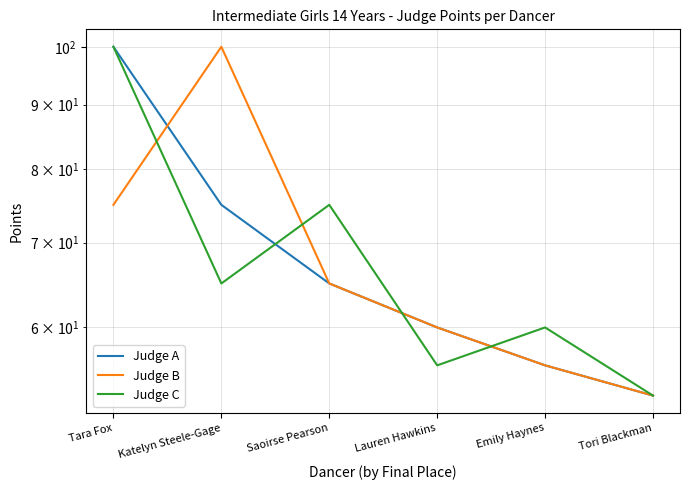

Reading left to right, list all the values displayed in this chart.

Judge A: Tara Fox=100	Katelyn Steele-Gage=75	Saoirse Pearson=65	Lauren Hawkins=60	Emily Haynes=56	Tori Blackman=53
Judge B: Tara Fox=75	Katelyn Steele-Gage=100	Saoirse Pearson=65	Lauren Hawkins=60	Emily Haynes=56	Tori Blackman=53
Judge C: Tara Fox=100	Katelyn Steele-Gage=65	Saoirse Pearson=75	Lauren Hawkins=56	Emily Haynes=60	Tori Blackman=53